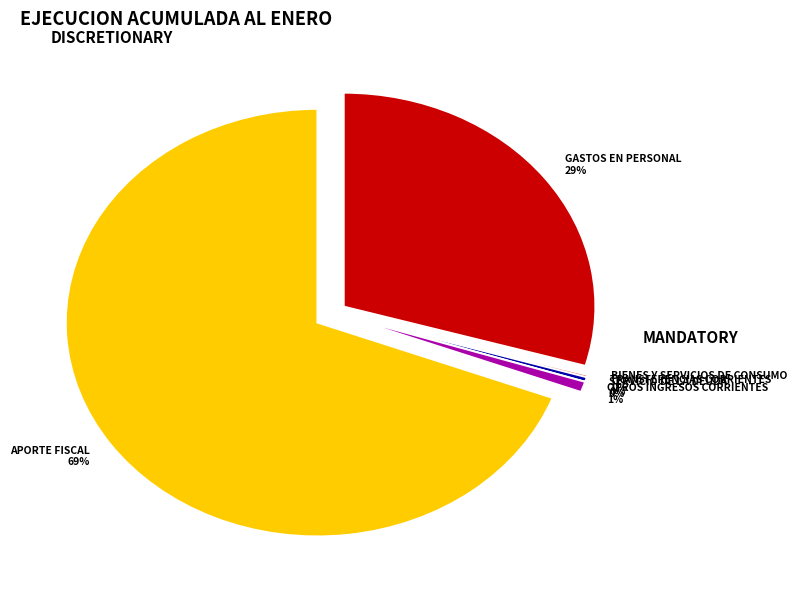

Which slice represents more than half of the pie?

APORTE FISCAL